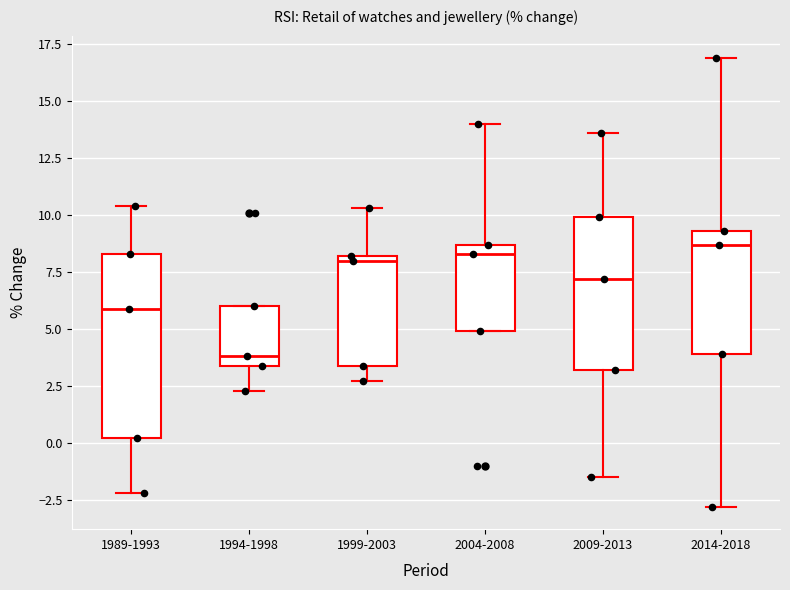

Reading left to right, read every box against the y-axis: the position of its median line, the range the box covers, and the ends of its whiskers. The values are not printed on the chart, so give them approximately, as read against the axis.

1989-1993: median 6.0, box 0.0 to 8.5, whiskers -2.0 to 10.5
1994-1998: median 4.0, box 3.5 to 6.0, whiskers 2.5 to 6.0
1999-2003: median 8.0 (just below the box's upper edge), box 3.5 to 8.0, whiskers 2.5 to 10.5
2004-2008: median 8.5 (just below the box's upper edge), box 5.0 to 8.5, whiskers 5.0 to 14.0
2009-2013: median 7.0, box 3.0 to 10.0, whiskers -1.5 to 13.5
2014-2018: median 8.5, box 4.0 to 9.5, whiskers -3.0 to 17.0